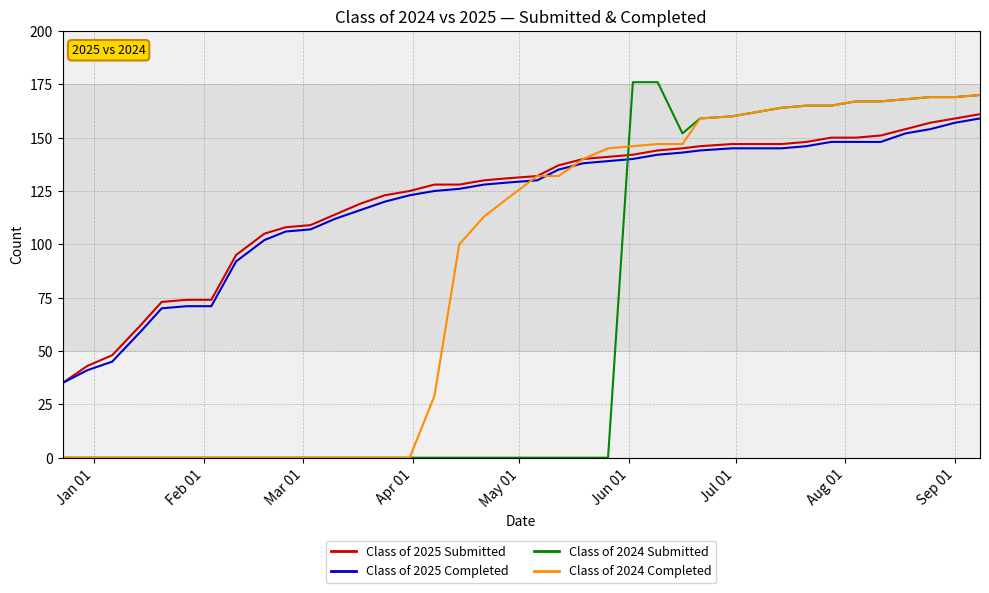

What is the minimum value for Class of 2025 Completed?

35